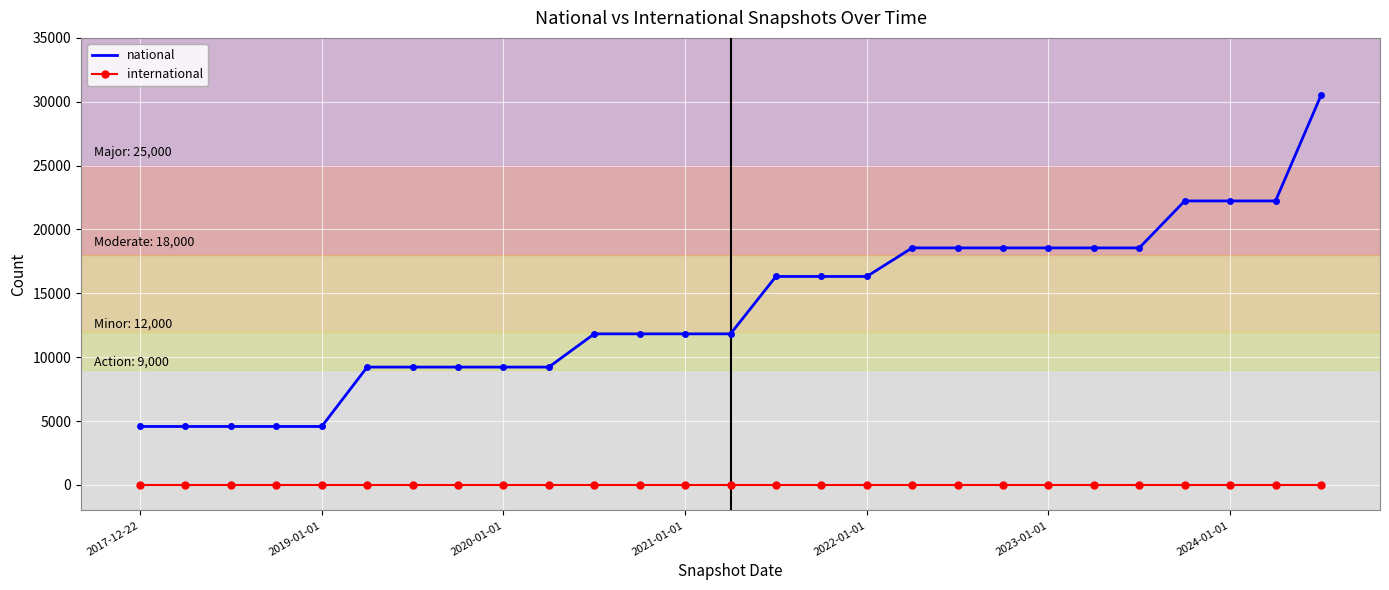

True or false: international and national intersect in this chart.

False